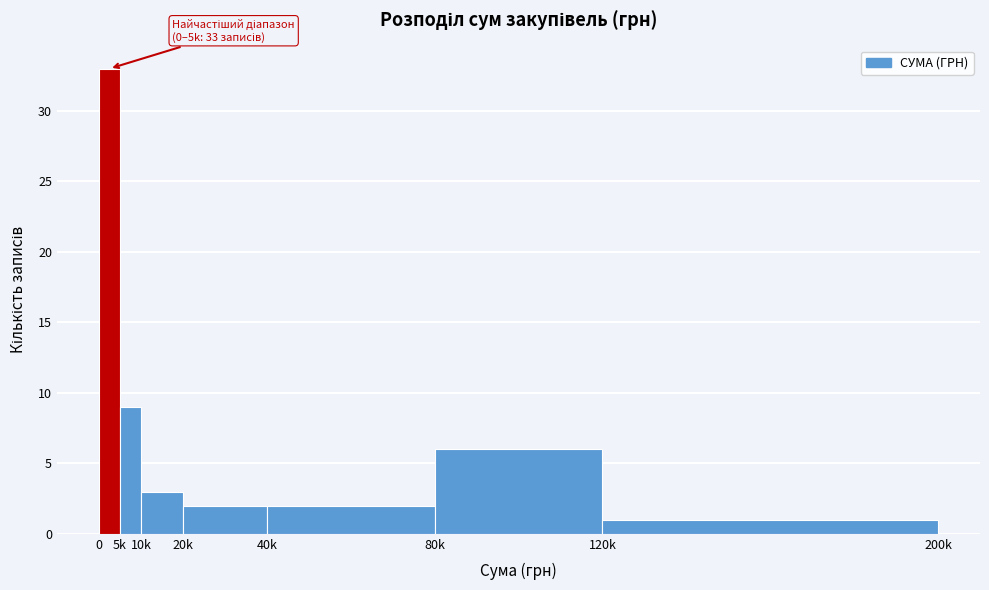

Reading left to right, list all the values displayed in this chart.

0=33	5k=9	10k=3	20k=2	40k=2	80k=6	120k=1